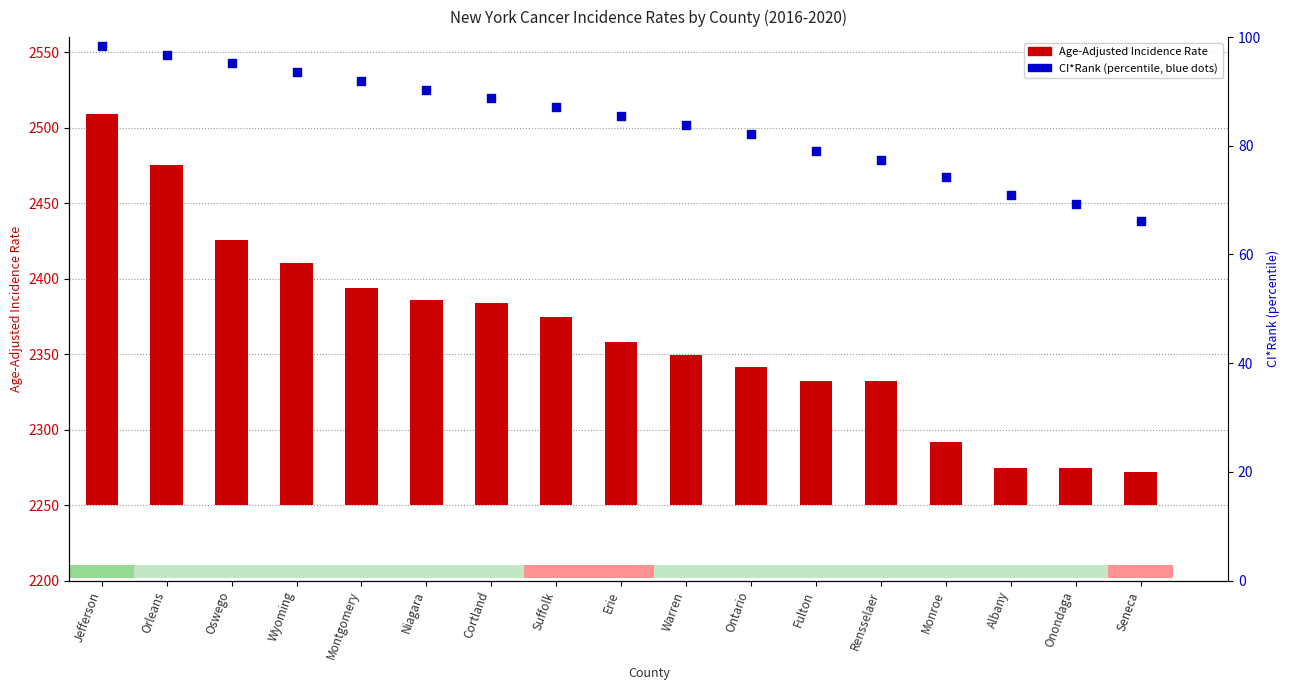

Which series contains the highest Y value?

Age-Adjusted Rate